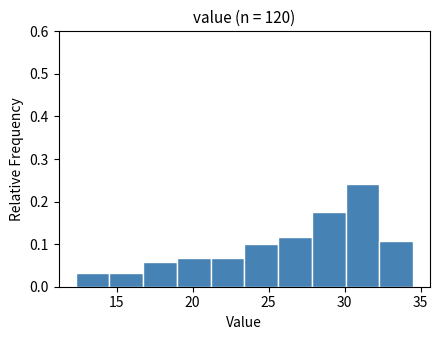

Reading left to right, transcribe this chart: for each bar, give the range it covers on the x-axis and its height. Neither the bar edges nor the heights are printed on the chart, so give them approximately, as read against the axes.

12.5 to 14.5: 0.03
14.5 to 16.5: 0.03
16.5 to 19.0: 0.06
19.0 to 21.0: 0.07
21.0 to 23.5: 0.07
23.5 to 25.5: 0.10
25.5 to 28.0: 0.12
28.0 to 30.0: 0.18
30.0 to 32.5: 0.24
32.5 to 34.5: 0.11